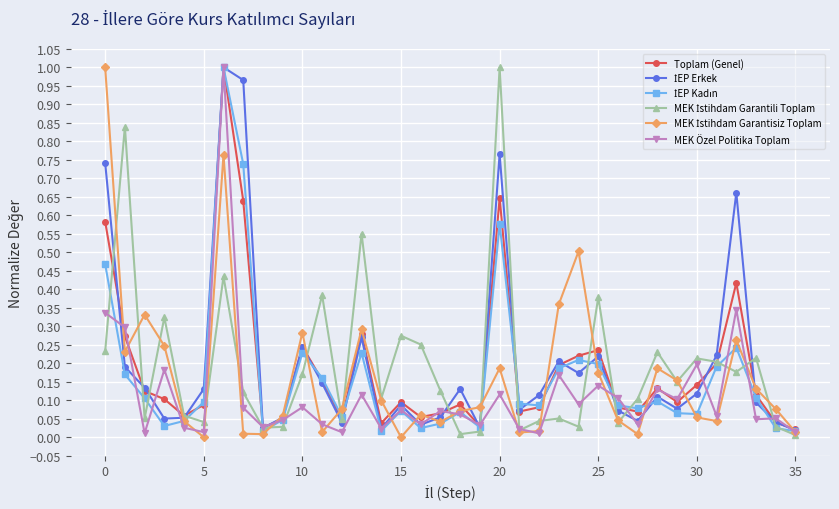

How many data points does each series have?

36